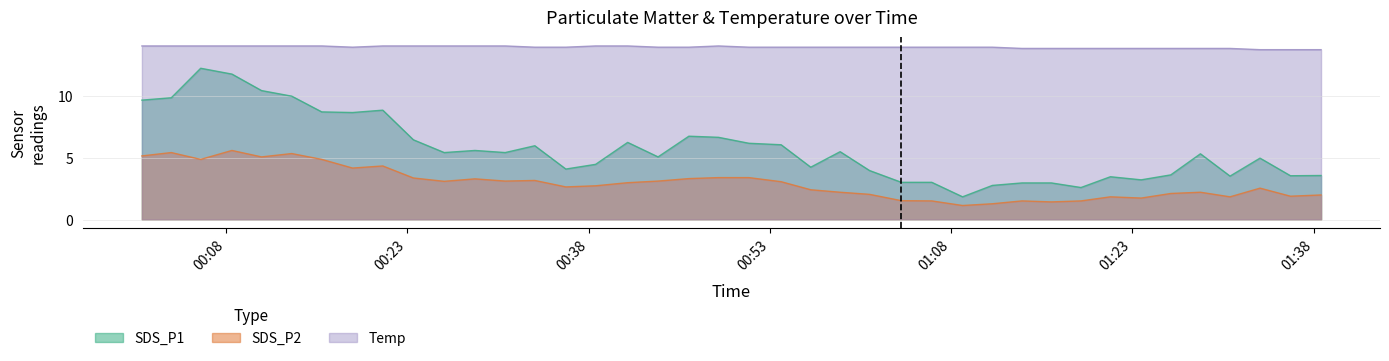

The value of SDS_P1 at 2024/04/12 01:06:24 is 4.4. True or false?

False